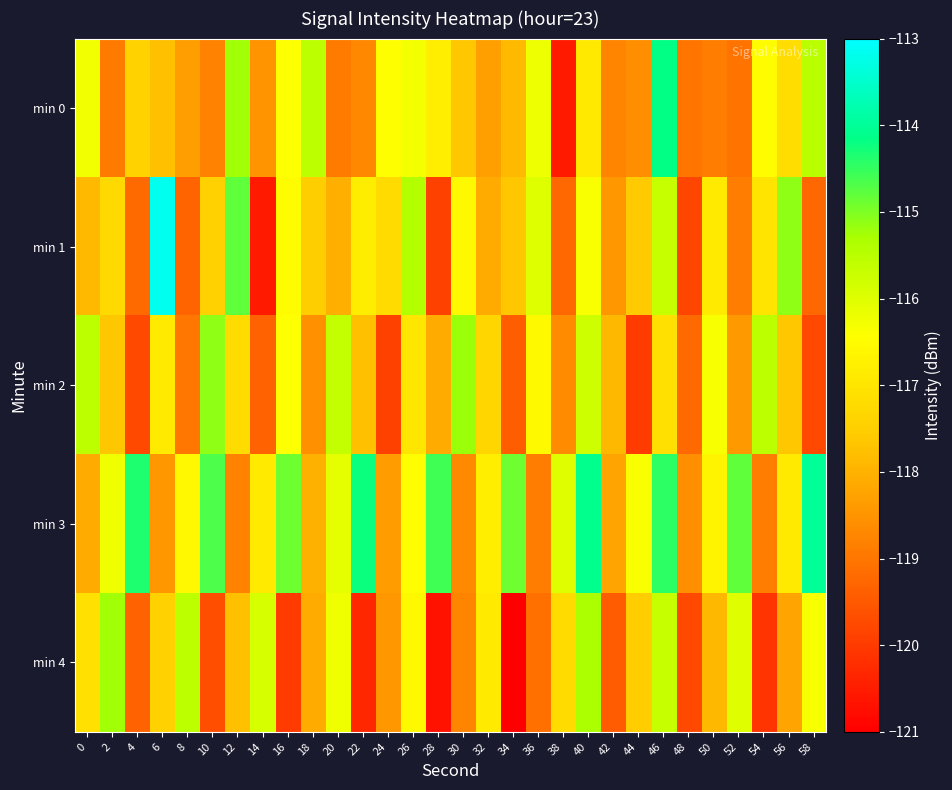

Reading right to left, extract all data points from this chart.

min 0: 58=-115.5	56=-117.2	54=-116.5	52=-119.1	50=-118.9	48=-119.0	46=-114.2	44=-118.6	42=-118.8	40=-116.9	38=-120.6	36=-116.2	34=-117.9	32=-118.3	30=-117.6	28=-116.8	26=-116.3	24=-116.5	22=-118.7	20=-118.9	18=-115.6	16=-116.4	14=-118.5	12=-115.2	10=-118.8	8=-118.3	6=-117.8	4=-117.4	2=-118.9	0=-116.3
min 1: 58=-119.2	56=-115.1	54=-117.0	52=-118.9	50=-116.9	48=-119.8	46=-115.7	44=-117.6	42=-118.5	40=-116.3	38=-119.2	36=-116.0	34=-117.7	32=-118.1	30=-116.5	28=-119.9	26=-115.4	24=-117.2	22=-116.8	20=-118.0	18=-117.5	16=-116.5	14=-120.6	12=-114.8	10=-117.5	8=-119.3	6=-113.2	4=-119.2	2=-117.3	0=-117.8
min 2: 58=-119.8	56=-117.7	54=-115.5	52=-118.4	50=-116.3	48=-119.2	46=-117.1	44=-120.0	42=-117.9	40=-115.8	38=-118.7	36=-116.5	34=-119.4	32=-117.3	30=-115.2	28=-118.1	26=-117.0	24=-119.9	22=-117.8	20=-115.7	18=-118.5	16=-116.4	14=-119.3	12=-117.2	10=-115.1	8=-119.0	6=-116.9	4=-119.8	2=-117.7	0=-115.5
min 3: 58=-114.0	56=-116.9	54=-118.9	52=-114.8	50=-116.7	48=-118.6	46=-114.5	44=-116.3	42=-118.2	40=-114.1	38=-116.0	36=-118.9	34=-114.9	32=-116.8	30=-118.7	28=-114.6	26=-116.5	24=-118.3	22=-114.2	20=-116.1	18=-118.0	16=-114.9	14=-116.9	12=-118.8	10=-114.7	8=-116.6	6=-118.5	4=-114.3	2=-116.2	0=-118.1
min 4: 58=-116.3	56=-118.2	54=-120.1	52=-116.0	50=-117.9	48=-119.8	46=-115.7	44=-117.6	42=-119.4	40=-115.3	38=-117.2	36=-119.1	34=-121.0	32=-116.9	30=-118.8	28=-120.7	26=-116.6	24=-118.4	22=-120.3	20=-116.2	18=-118.1	16=-120.0	14=-115.9	12=-117.8	10=-119.7	8=-115.6	6=-117.4	4=-119.3	2=-115.2	0=-117.1